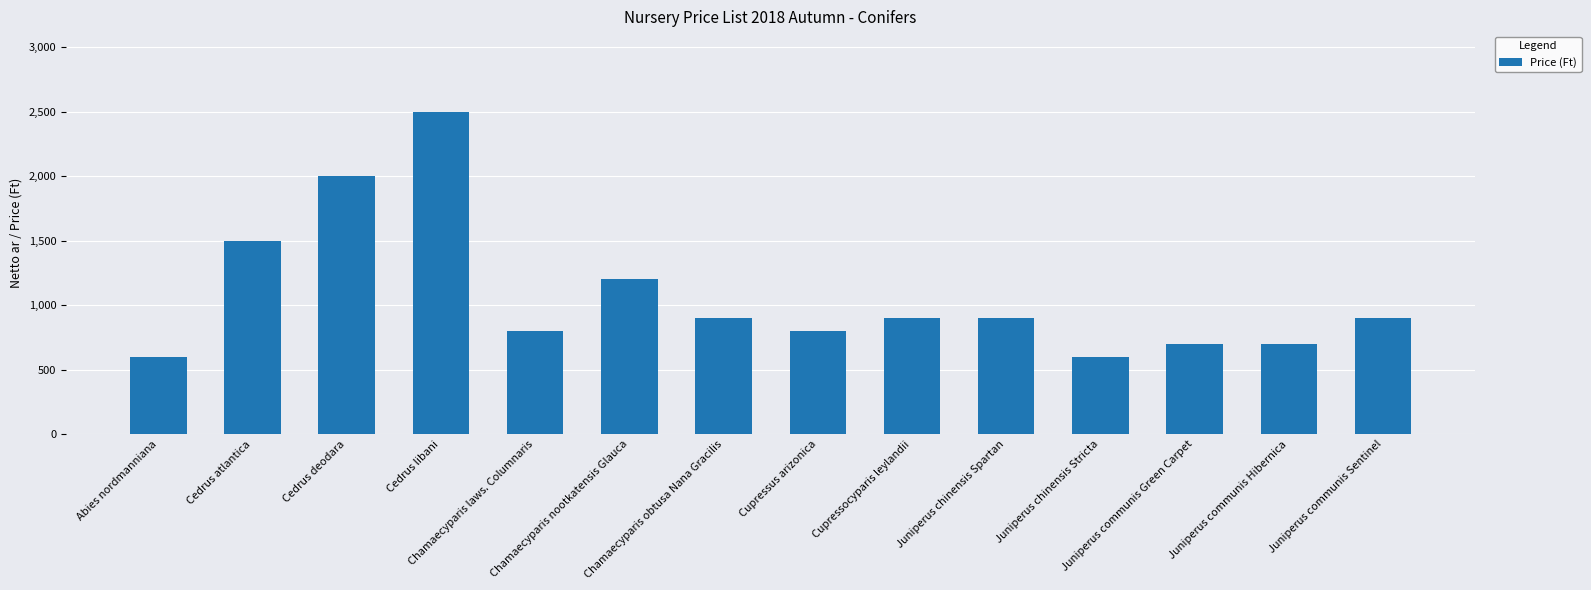

Reading right to left, extract all data points from this chart.

Juniperus communis Sentinel=900	Juniperus communis Hibernica=700	Juniperus communis Green Carpet=700	Juniperus chinensis Stricta=600	Juniperus chinensis Spartan=900	Cupressocyparis leylandii=900	Cupressus arizonica=800	Chamaecyparis obtusa Nana Gracilis=900	Chamaecyparis nootkatensis Glauca=1200	Chamaecyparis laws. Columnaris=800	Cedrus libani=2500	Cedrus deodara=2000	Cedrus atlantica=1500	Abies nordmanniana=600